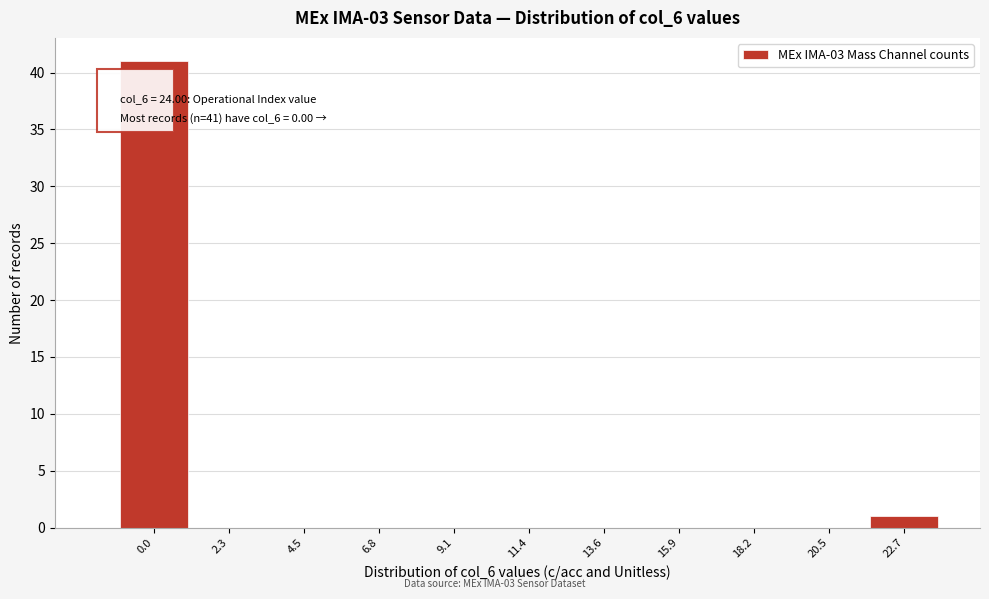

Reading right to left, transcribe all the data shown in this chart.

22.7=1	20.5=0	18.2=0	15.9=0	13.6=0	11.4=0	9.1=0	6.8=0	4.5=0	2.3=0	0.0=41